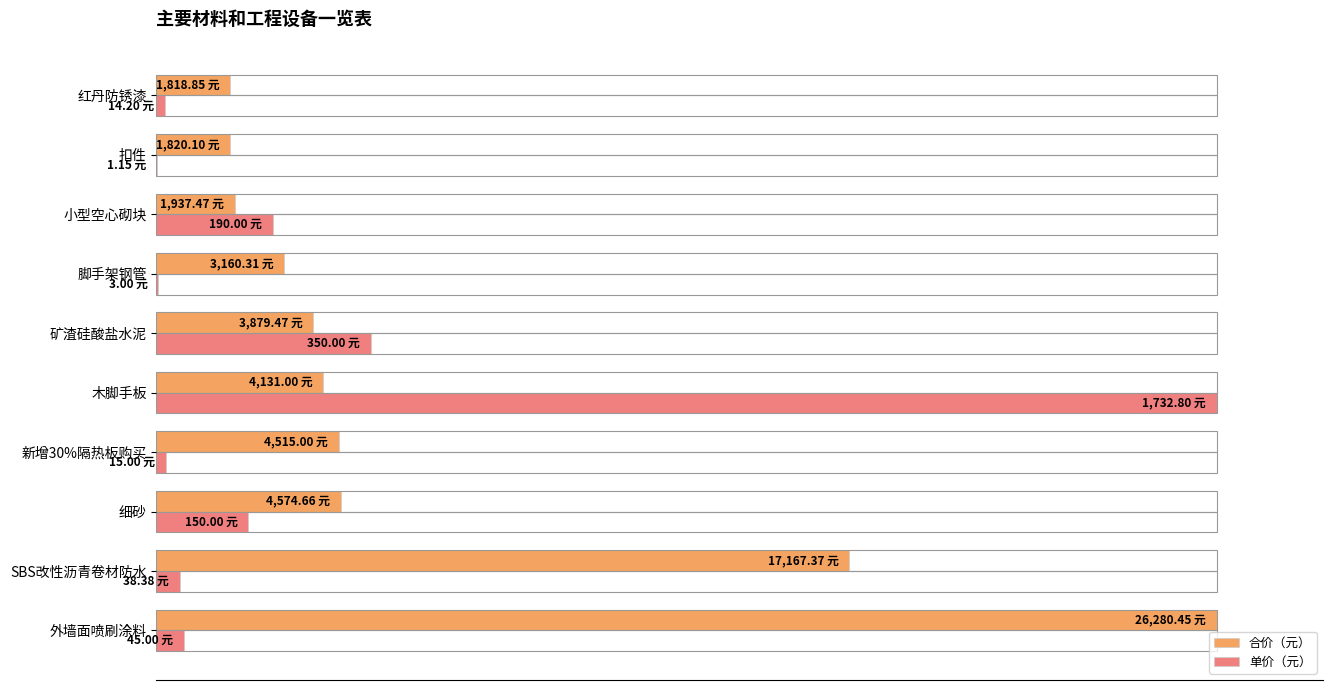

What position from the right is 扣件?

2